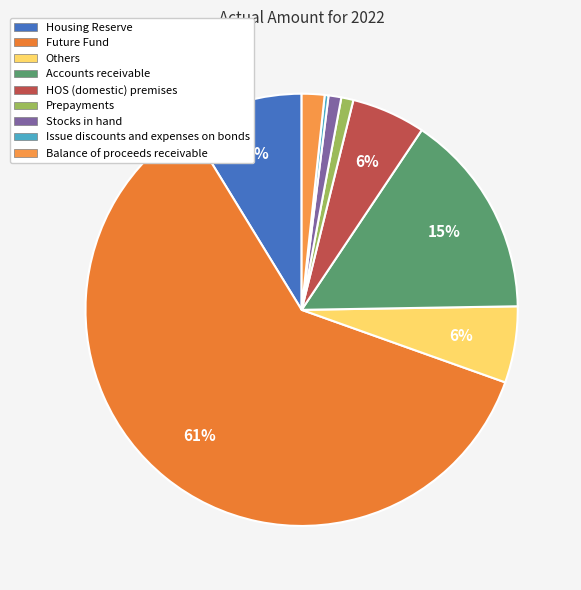

What percentage is NOT represented by Accounts receivable?

84.6%